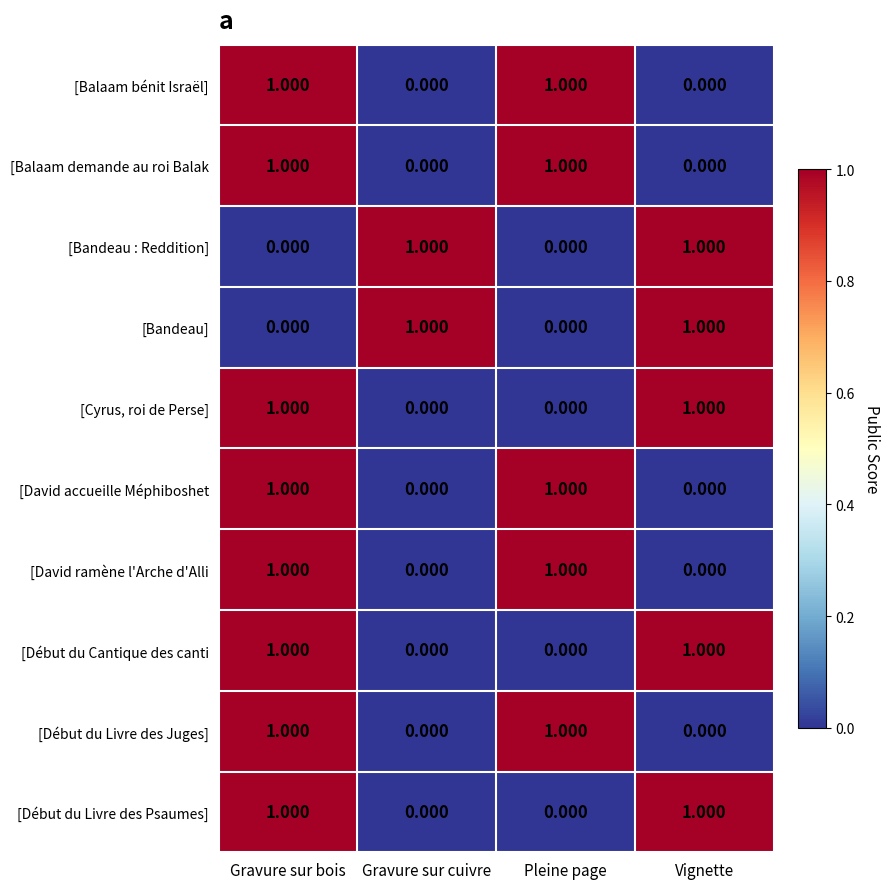

At which category is the sum across all series the highest?

Gravure sur bois